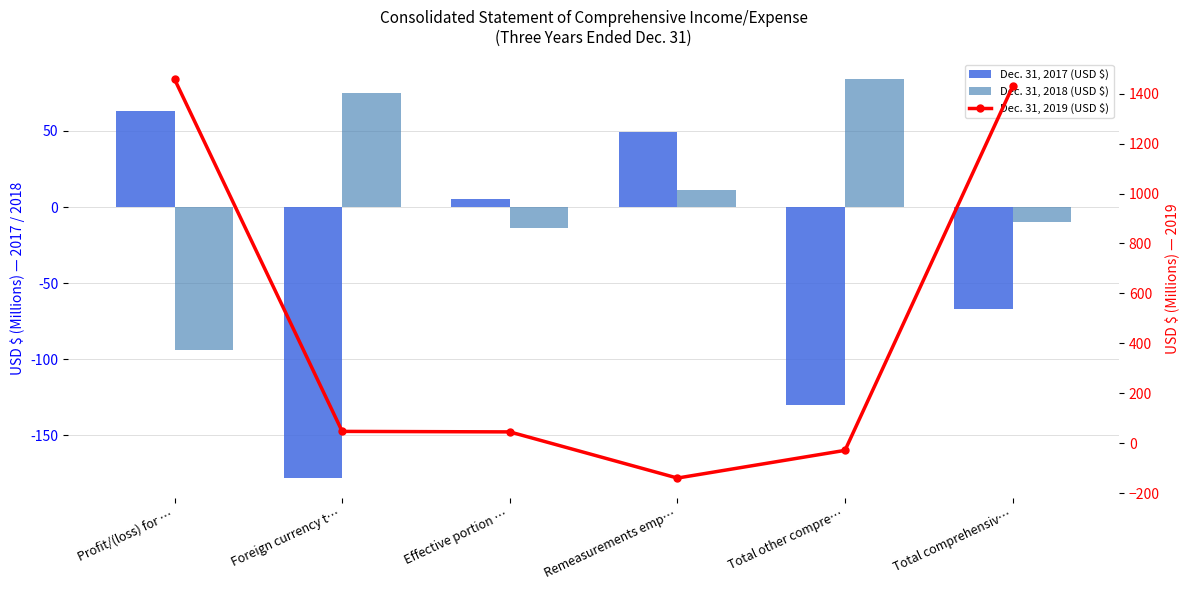

List the series in order of their peak value, lowest first.

Dec. 31, 2017 (USD $), Dec. 31, 2018 (USD $), Dec. 31, 2019 (USD $)